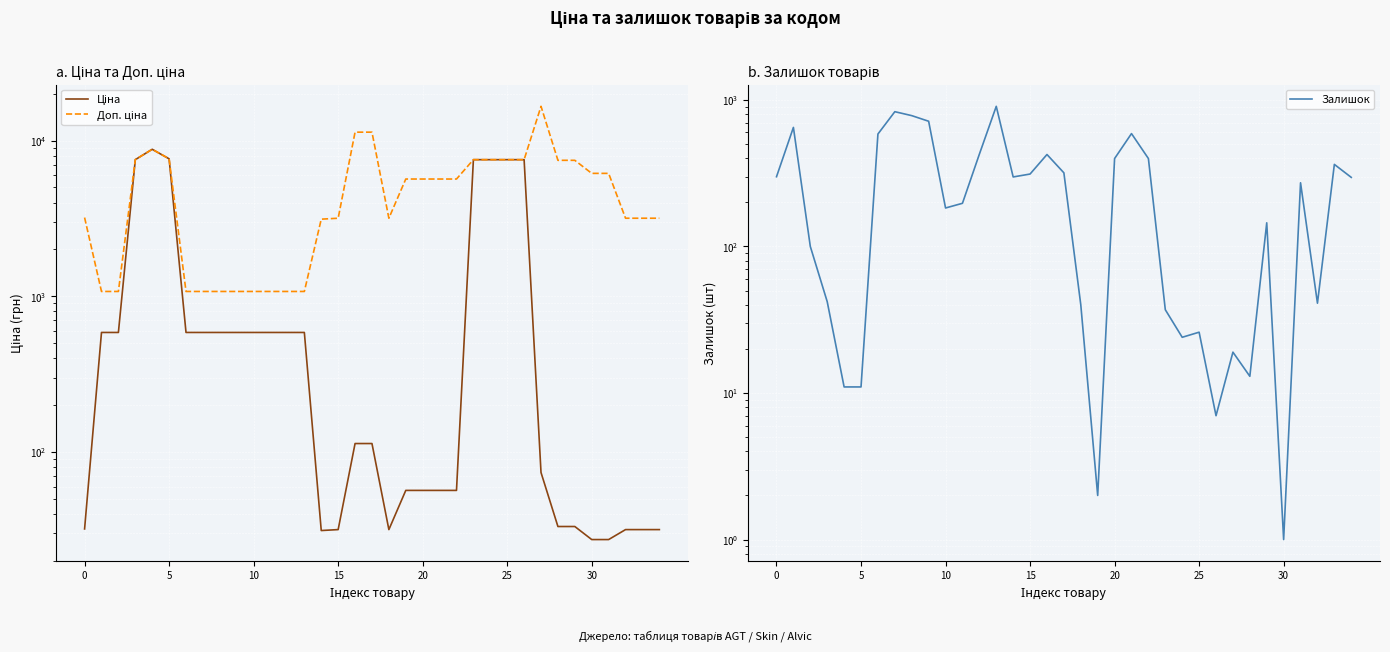

What is the difference between the second highest and second lowest values in the Залишок series?

829.0